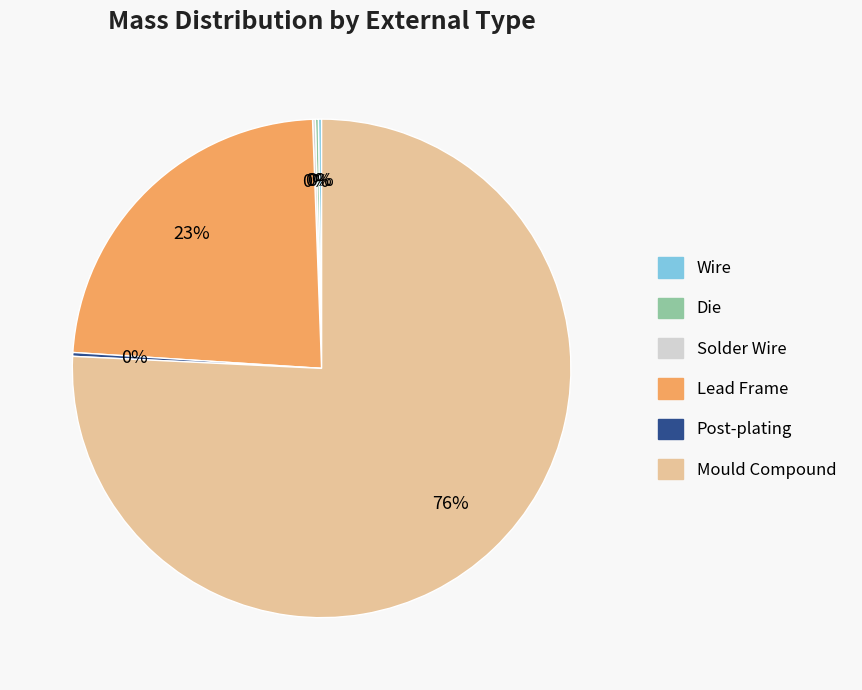

To the nearest percent, what is the average slice percentage?

17%